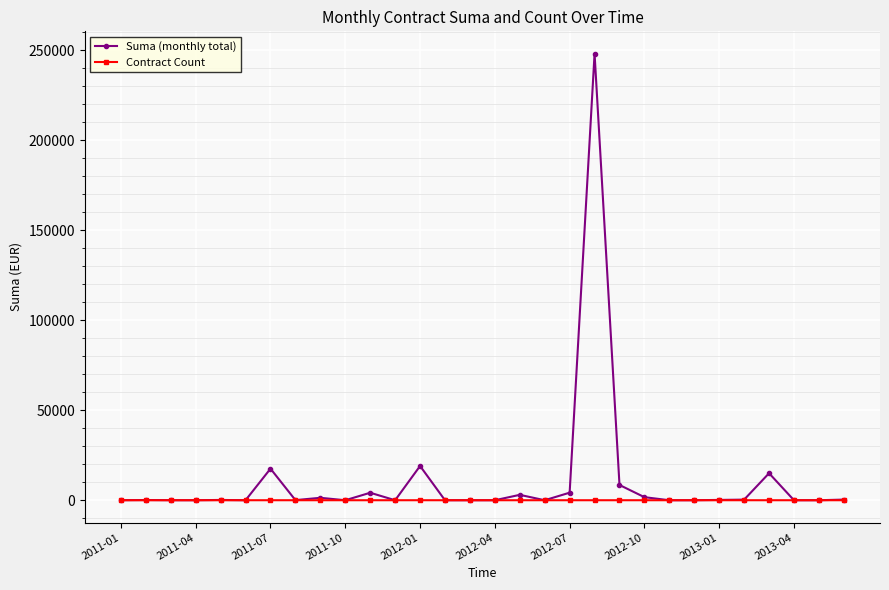

True or false: Suma (monthly total) has more than 1 points higher than both neighbors.

True